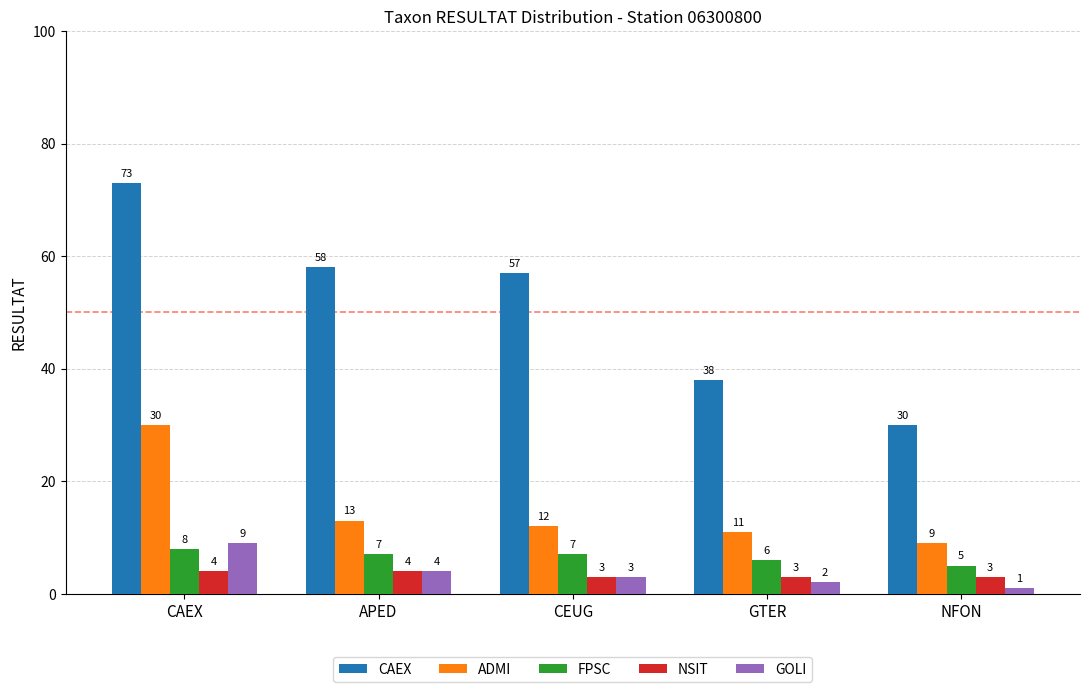

Read the NSIT value at APED.

4